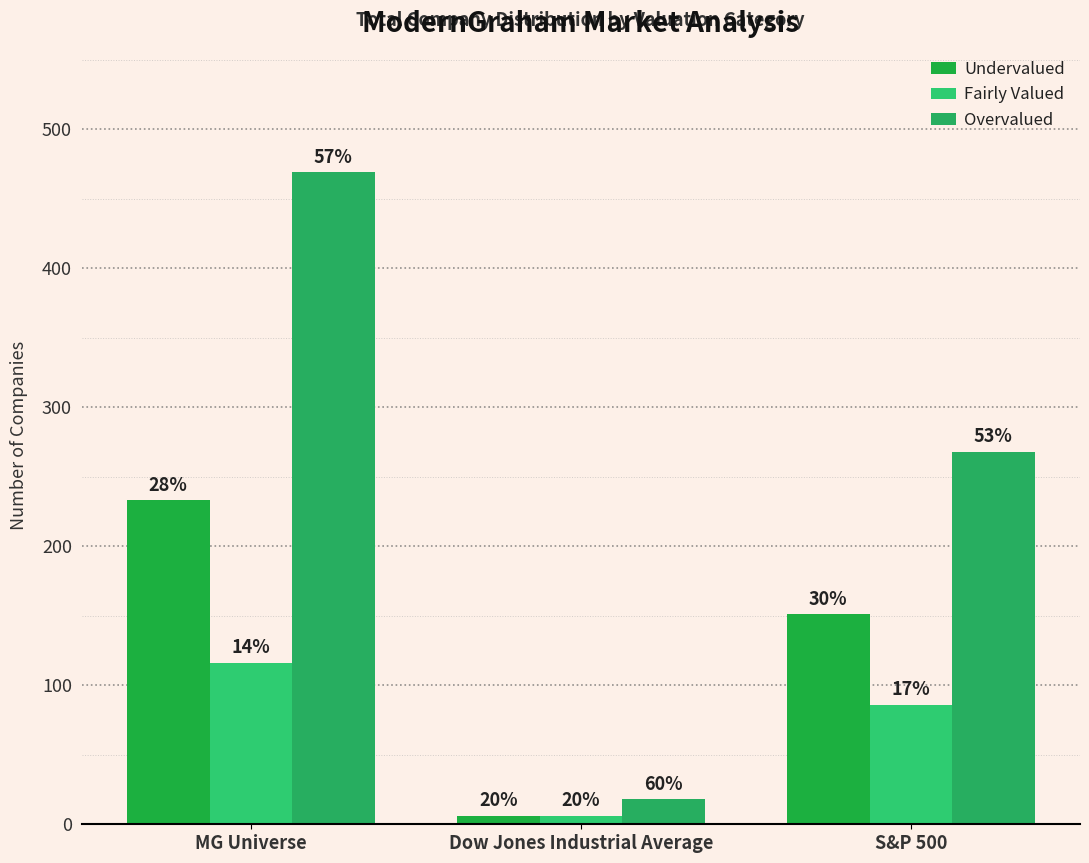

Rank the categories by Fairly Valued value from lowest to highest.

Dow Jones Industrial Average, S&P 500, MG Universe